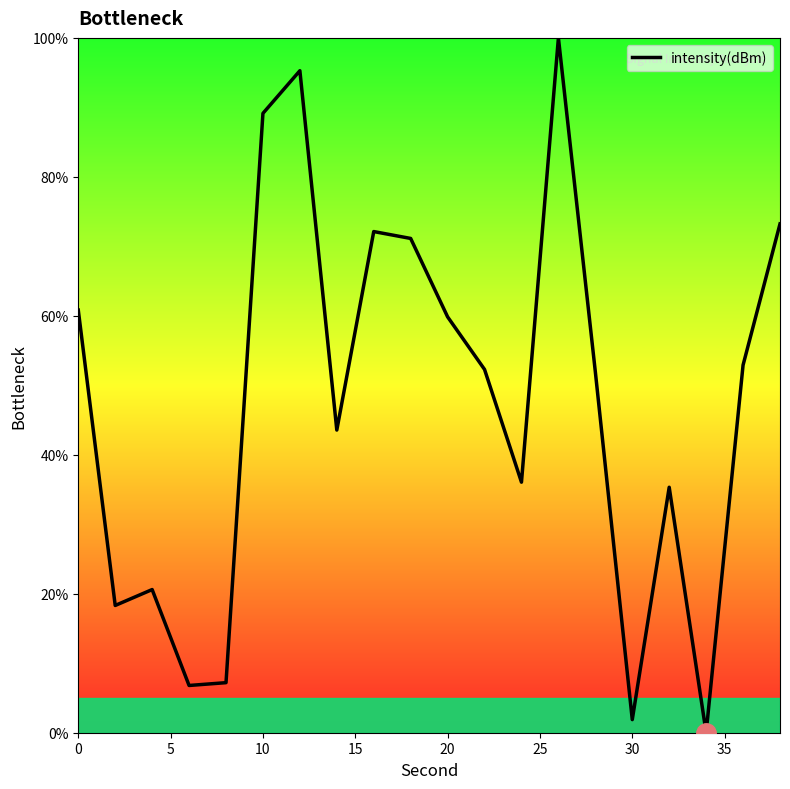

What is the greatest value displayed?

100.0